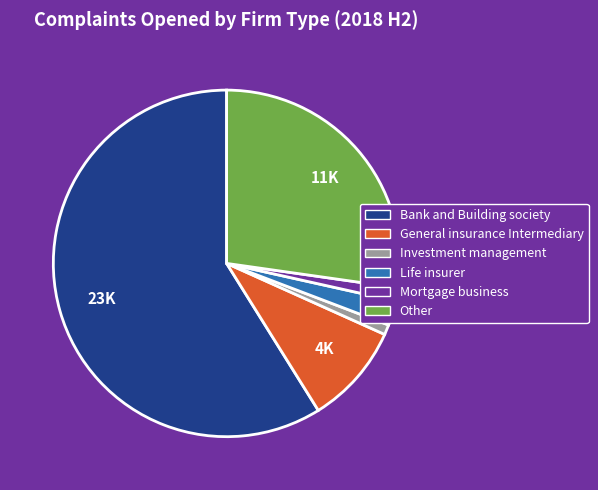

Combined, do Mortgage business and Life insurer account for over 50%?

No